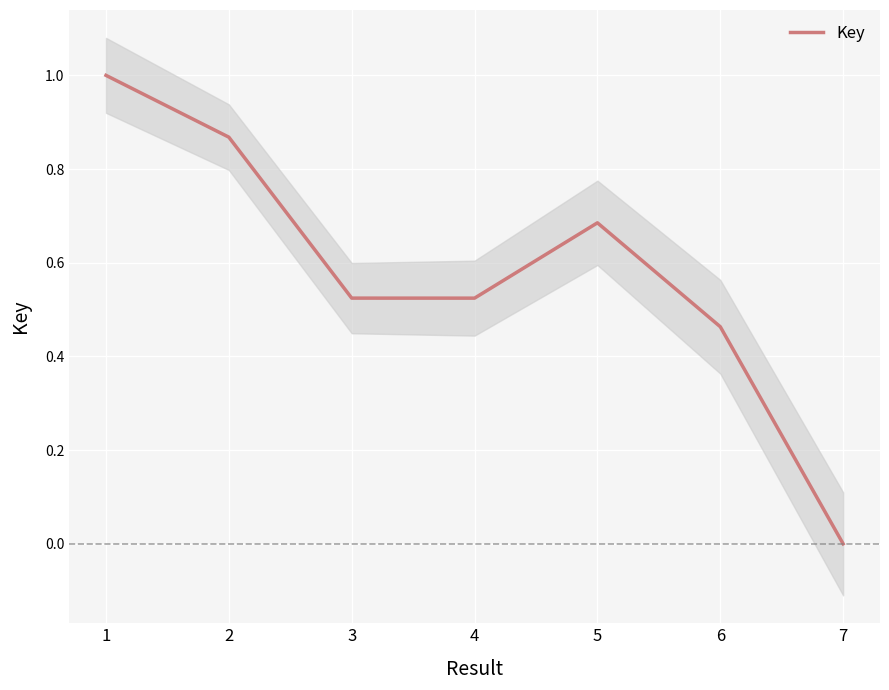

What is the maximum value shown in the chart?

1.0